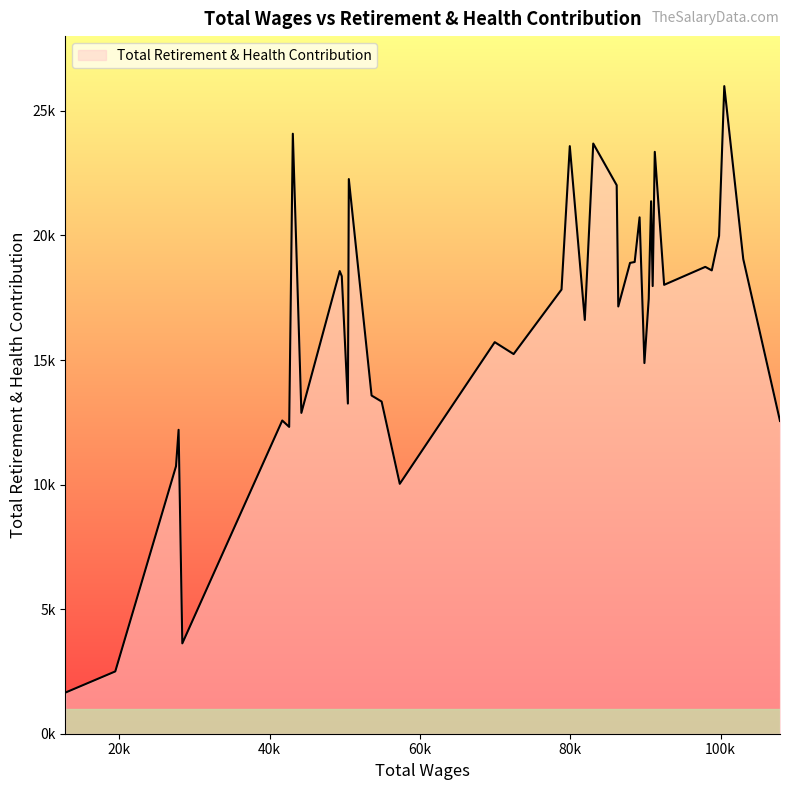

Does the chart have visible grid lines?

No